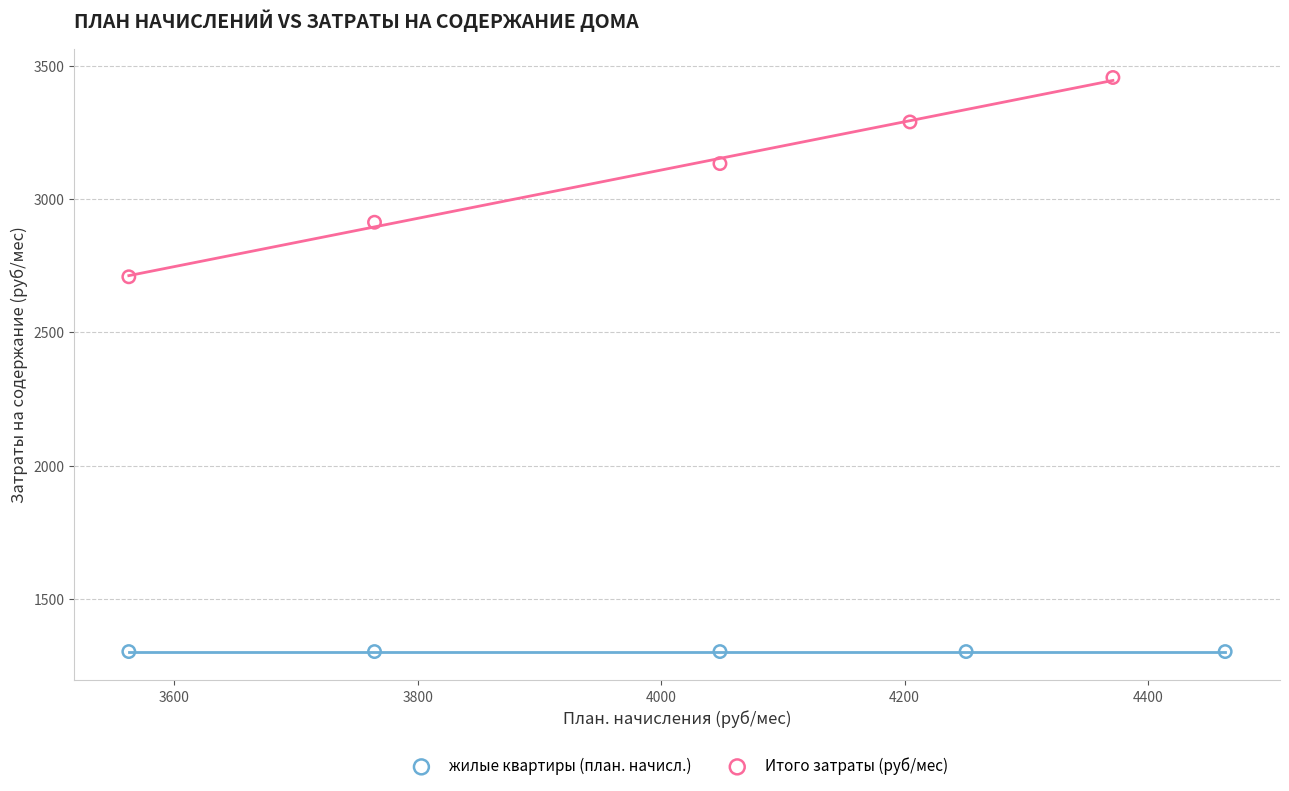

Which series reaches the maximum Y coordinate?

Итого затраты (руб/мес)